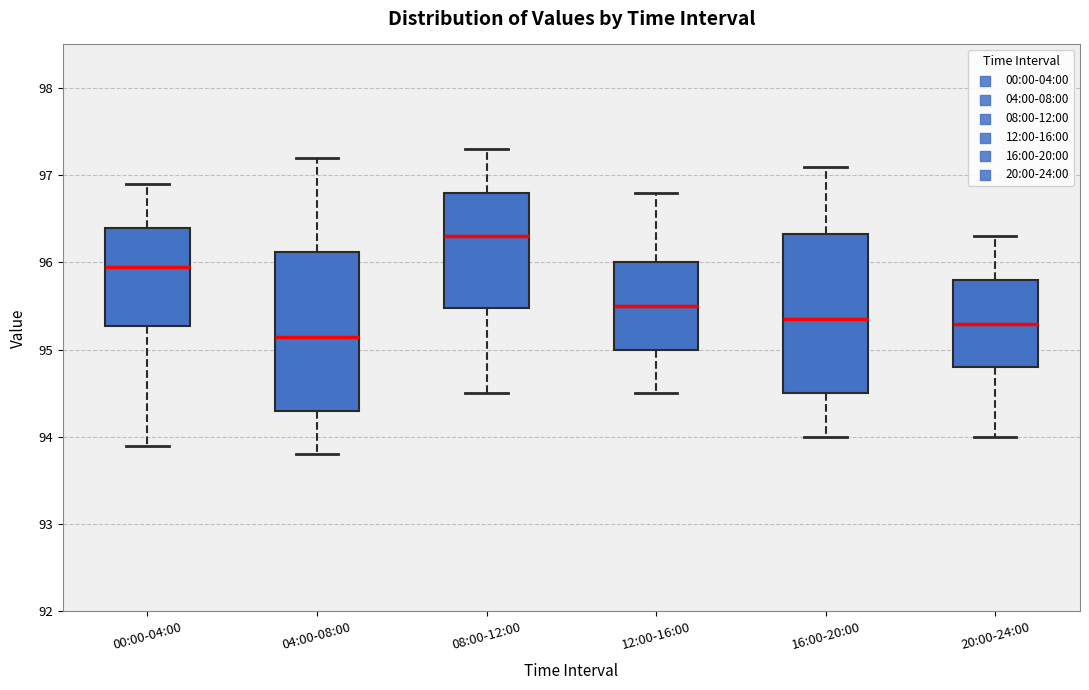

Reading left to right, read every box against the y-axis: the position of its median line, the range the box covers, and the ends of its whiskers. The values are not printed on the chart, so give them approximately, as read against the axis.

00:00-04:00: median 96.0, box 95.3 to 96.4, whiskers 93.9 to 96.9
04:00-08:00: median 95.2, box 94.3 to 96.1, whiskers 93.8 to 97.2
08:00-12:00: median 96.3, box 95.5 to 96.8, whiskers 94.5 to 97.3
12:00-16:00: median 95.5, box 95.0 to 96.0, whiskers 94.5 to 96.8
16:00-20:00: median 95.4, box 94.5 to 96.3, whiskers 94.0 to 97.1
20:00-24:00: median 95.3, box 94.8 to 95.8, whiskers 94.0 to 96.3